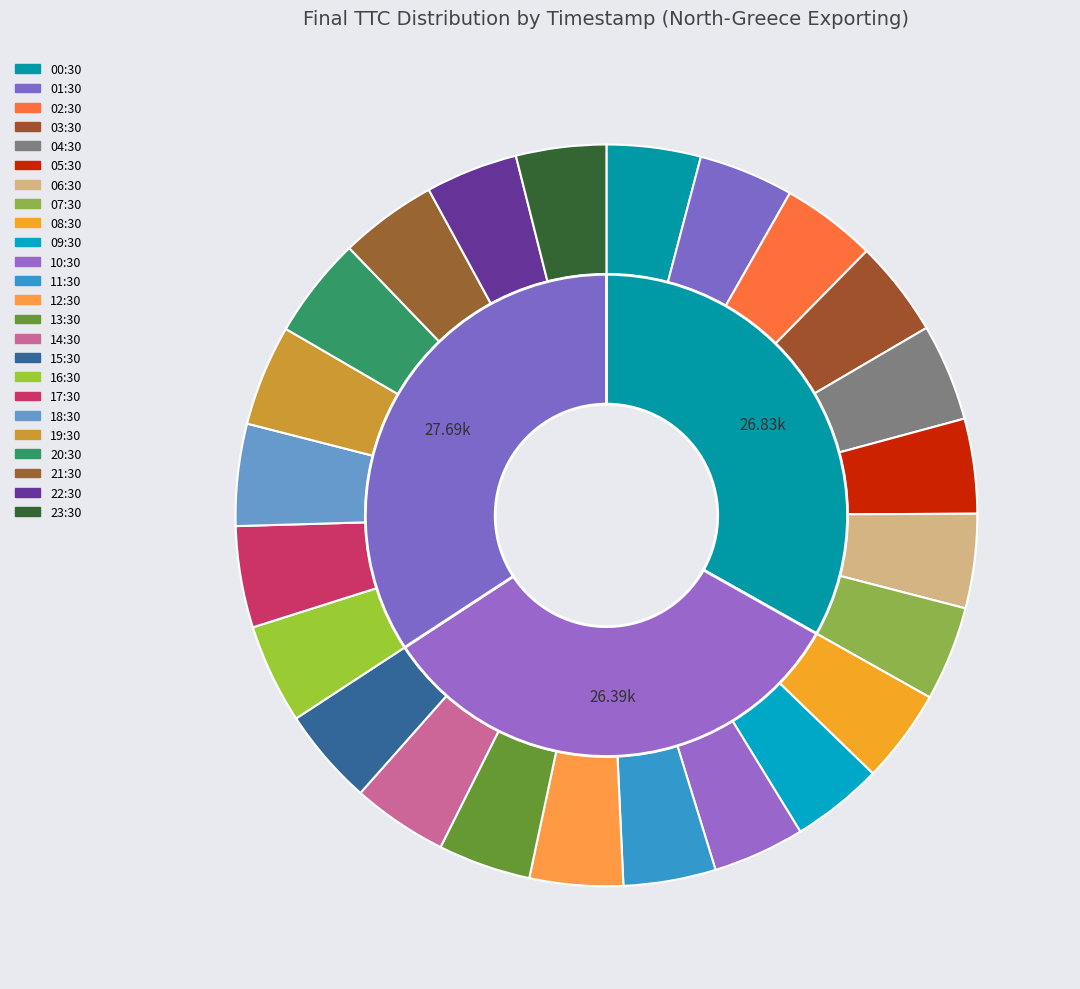

Do 04:30 and 17:30 together represent more than half of the pie?

No